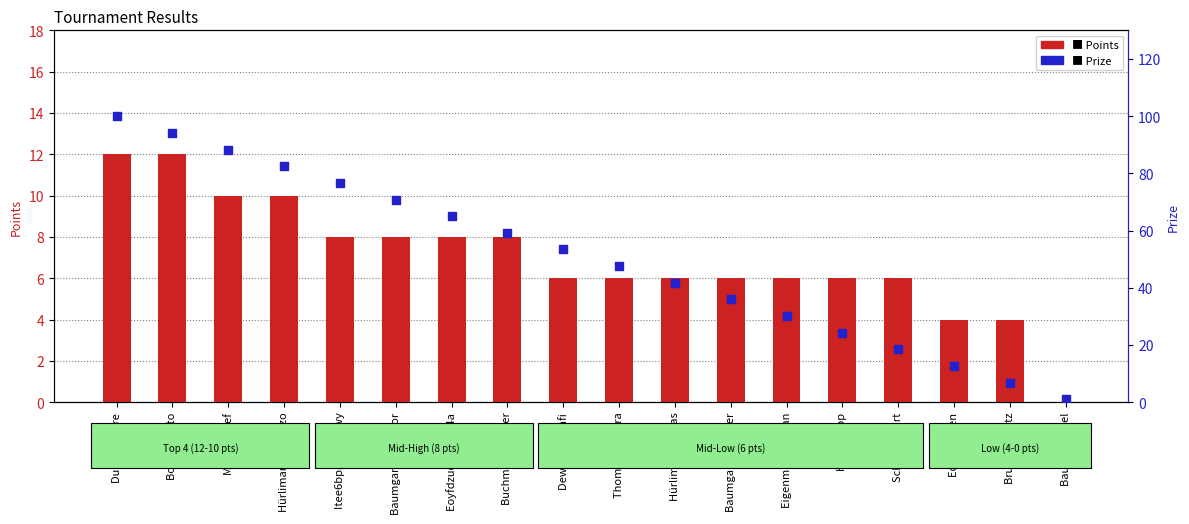

Which series has the widest spread of Y values?

Prize